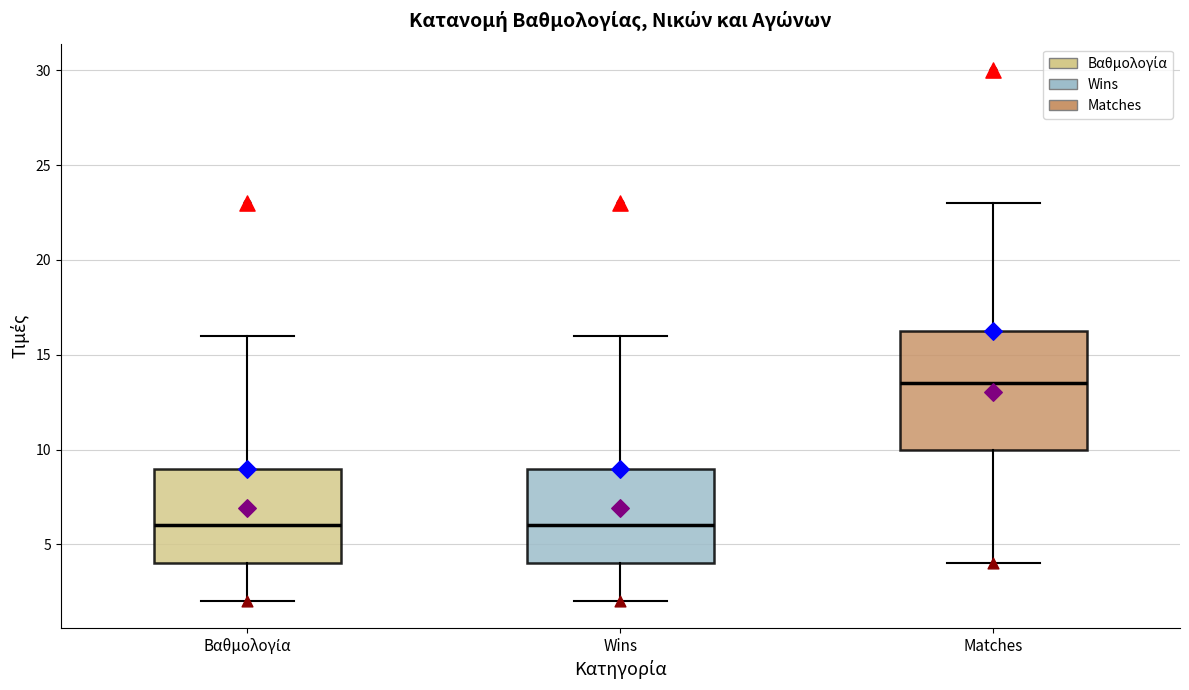

Where does the median line of the box for Βαθμολογία sit on the y-axis? The values are not printed on the chart, so give them approximately, as read against the axis.

6.0